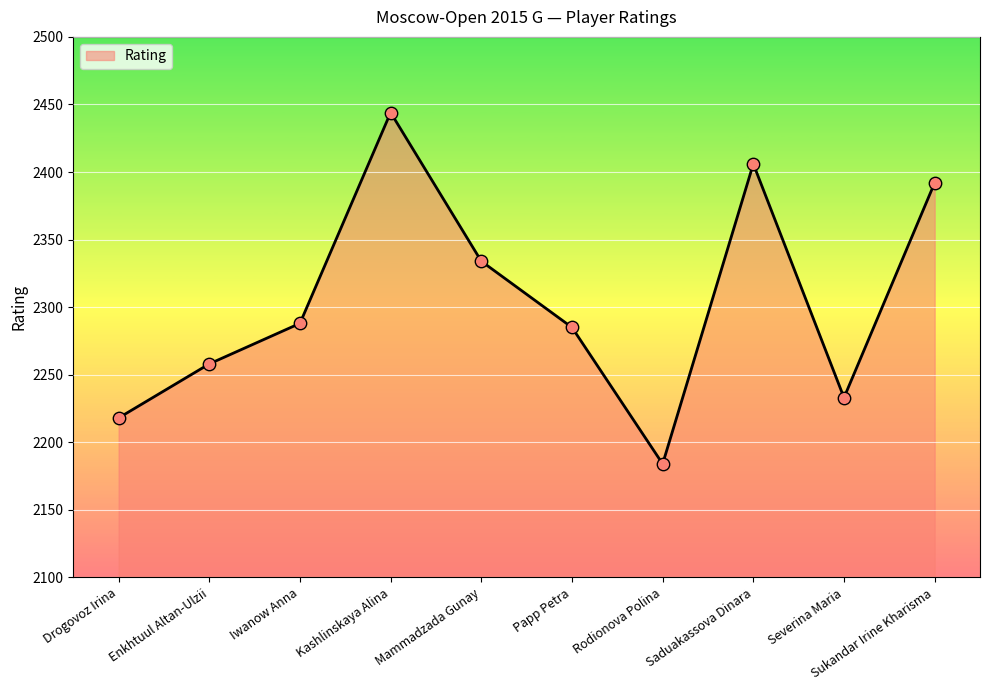

What is the ratio of the value at Enkhtuul Altan-Ulzii to the value at Rodionova Polina?

1.0